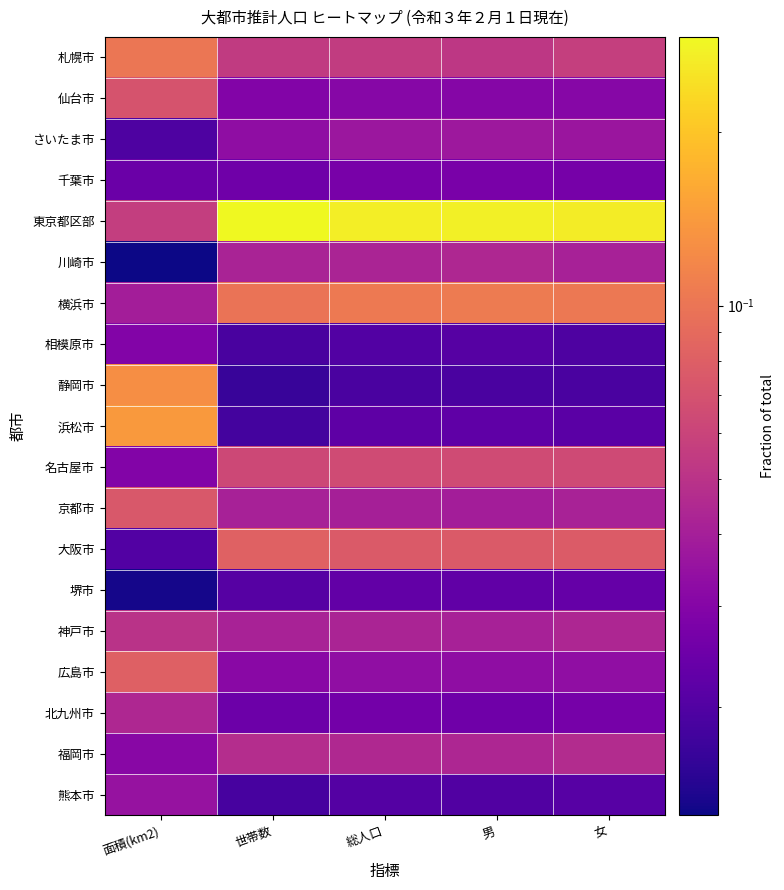

What is the greatest value displayed?

0.3